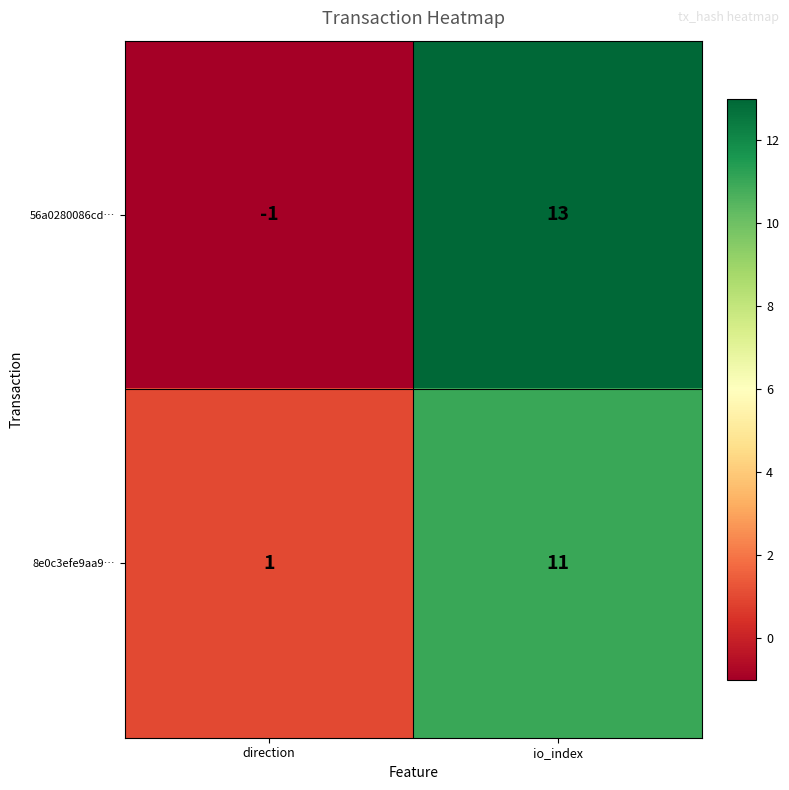

What is the total value across all series at io_index?

24